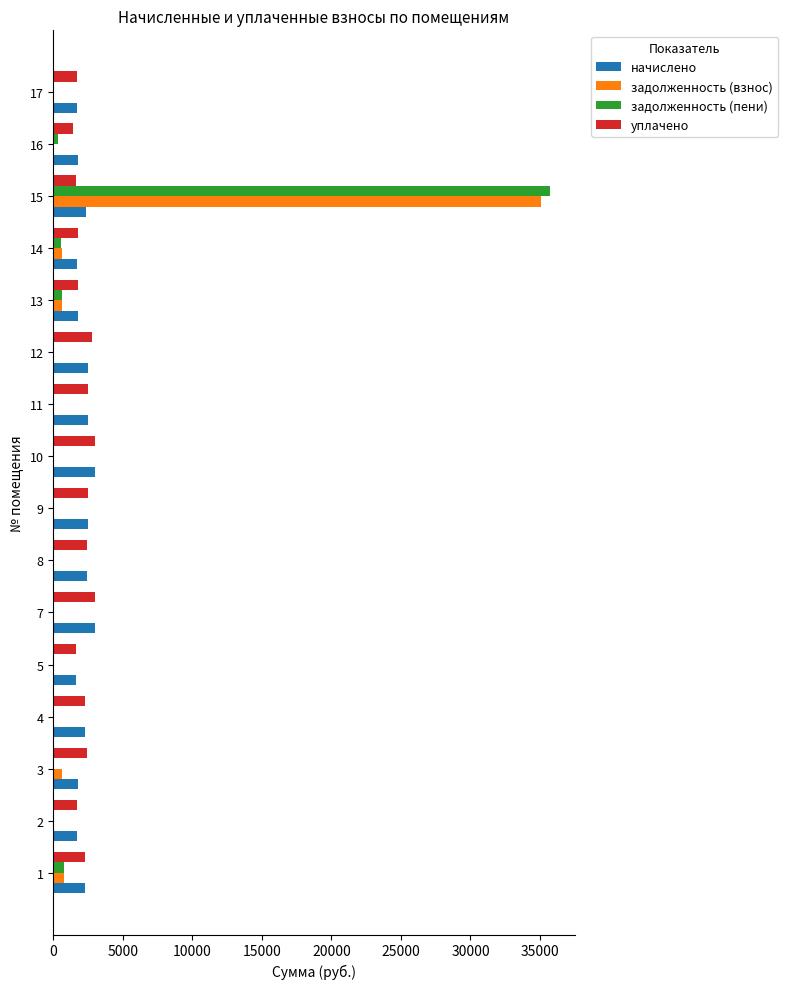

The value of начислено at 12 is 2522.2. True or false?

True